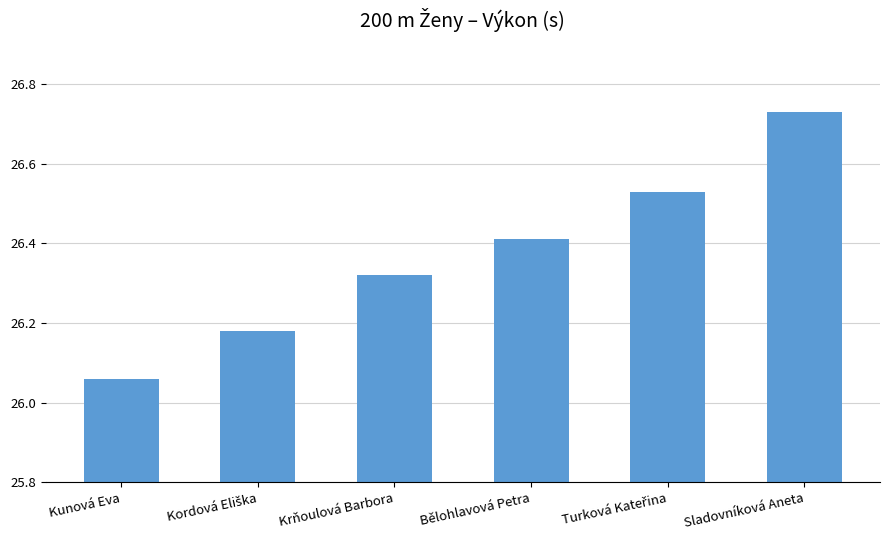

Which category has the lowest value across all series?

Kunová Eva